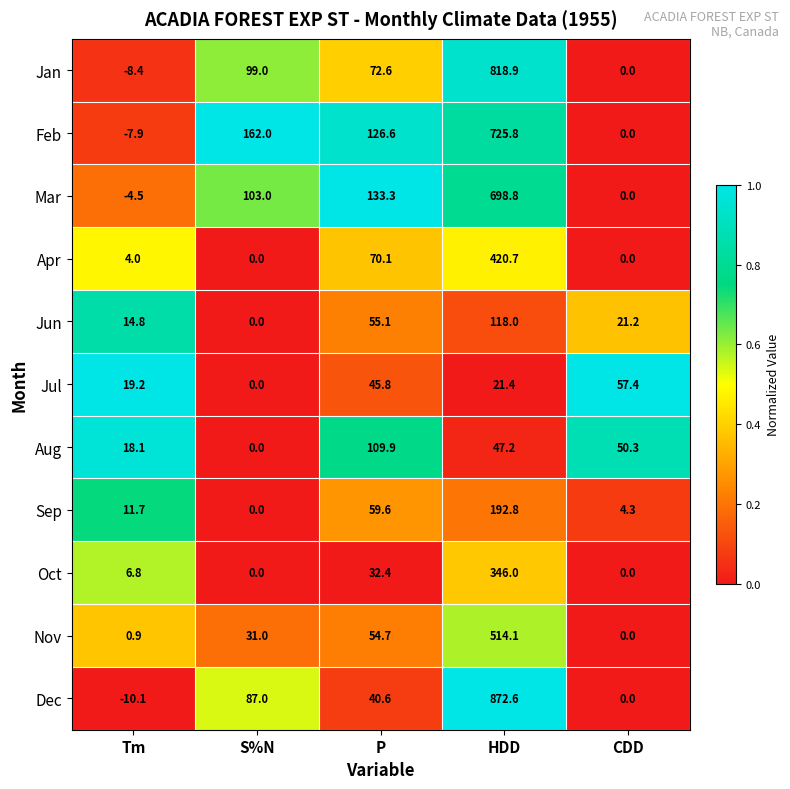

Between Tm and CDD, which series saw the biggest shift?

Jul